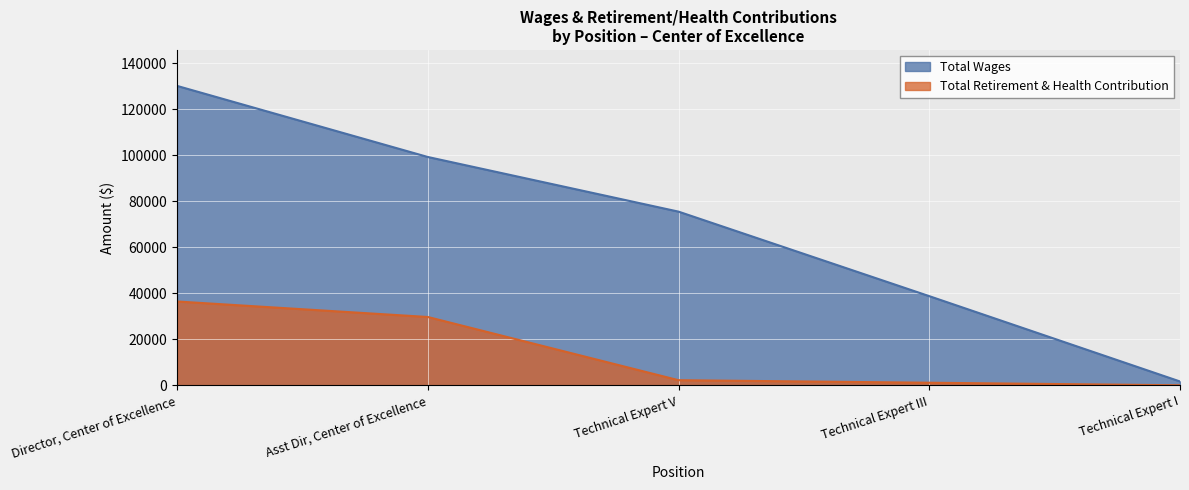

Does the chart display data point markers on the line(s)?

No